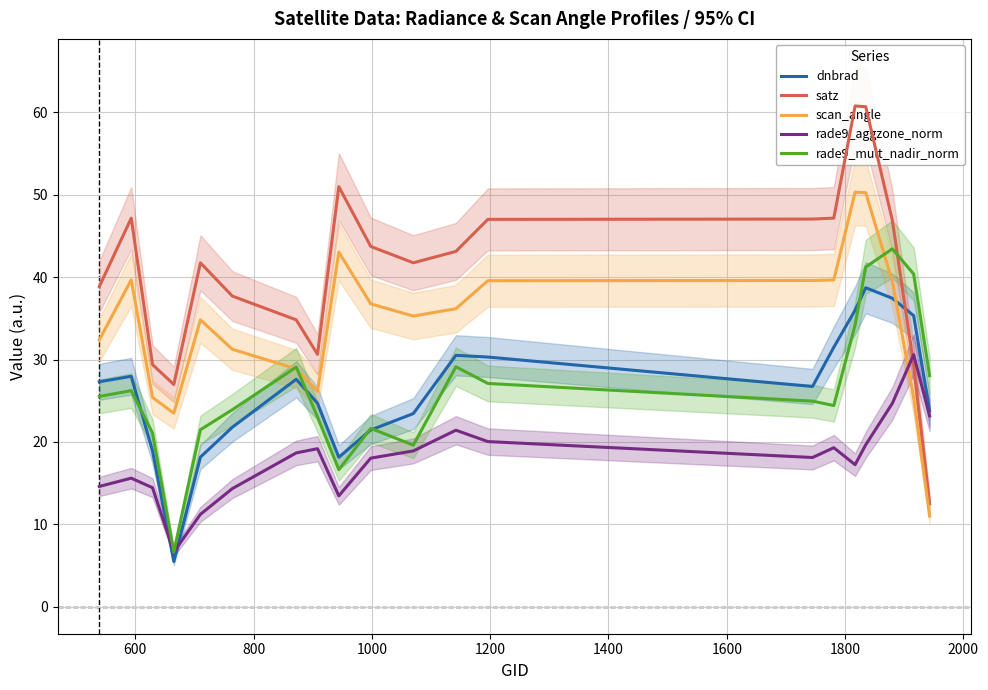

True or false: dnbrad and scan_angle cross at least once.

True